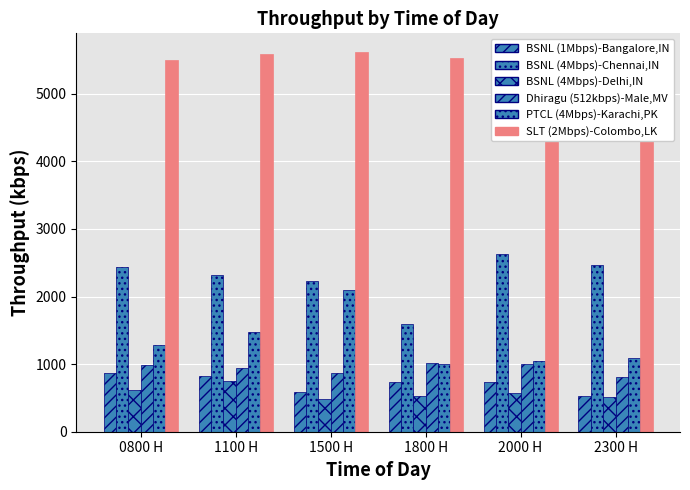

Which has a higher value, 1800 H or 2000 H?

2000 H